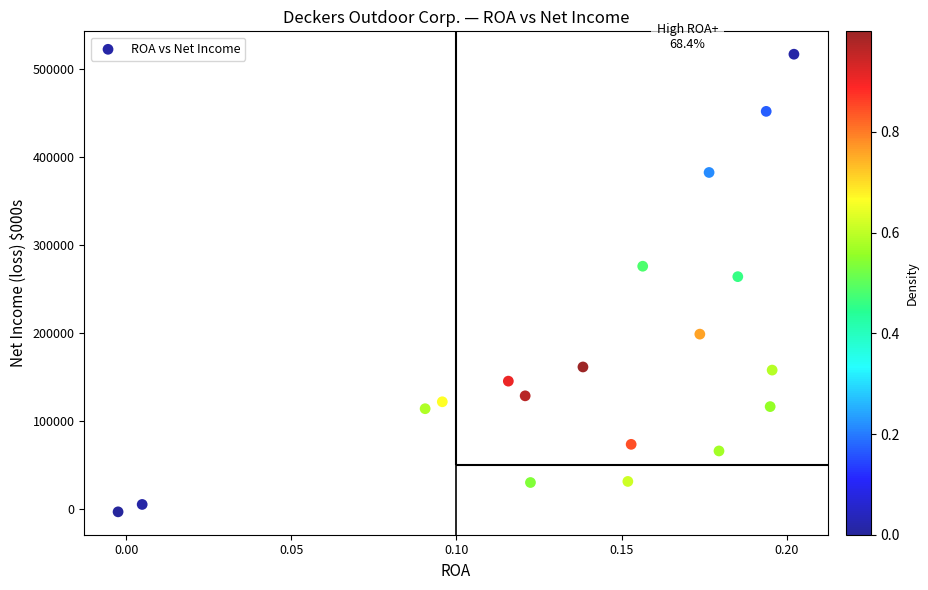

What Y value in the scatter plot is closest to 257068?

264308